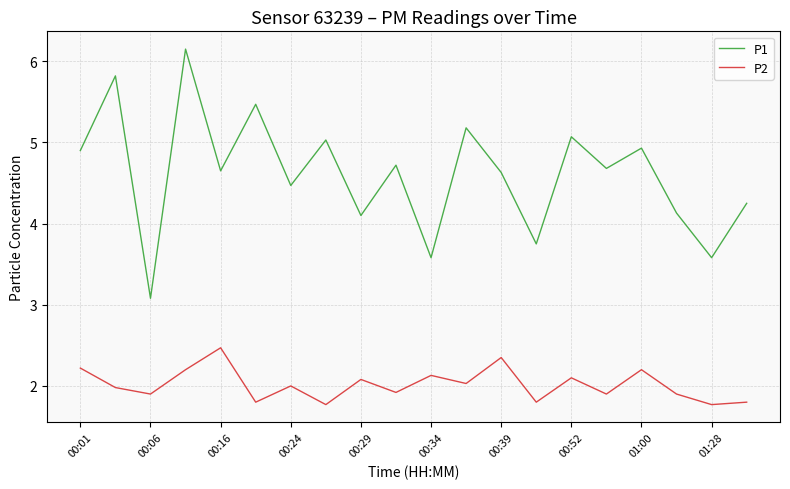

In P2, how many points are higher than both neighbors (excluding endpoints)?

7